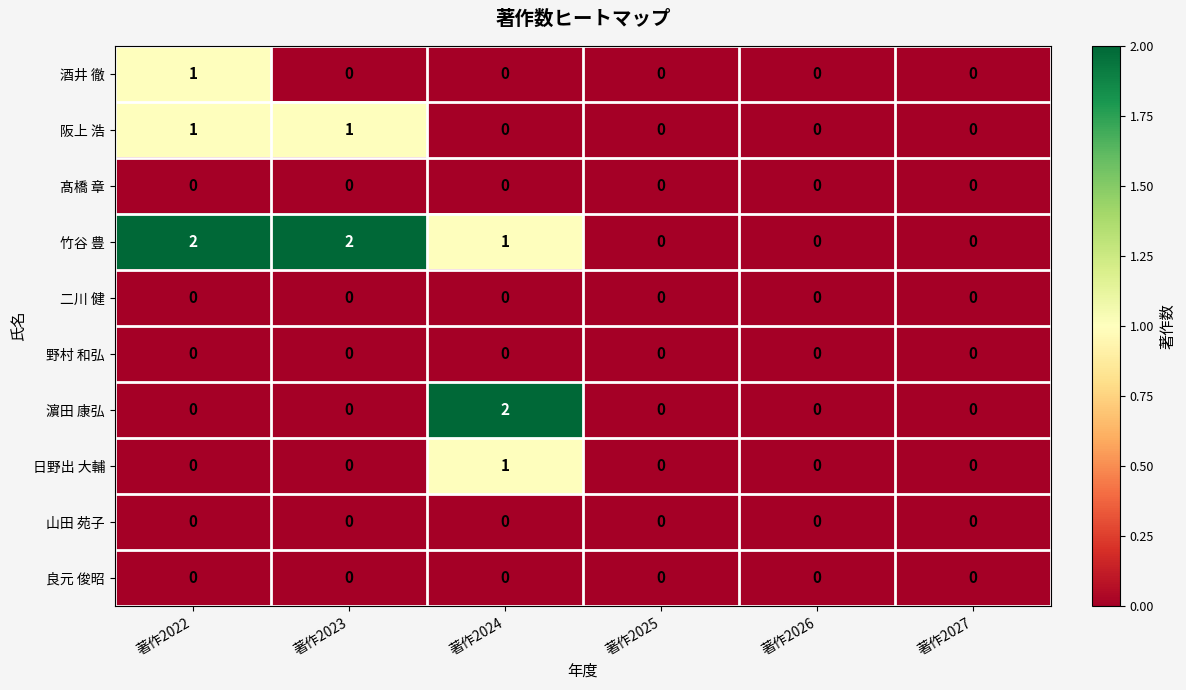

What is the total value across all series at 著作2022?

4